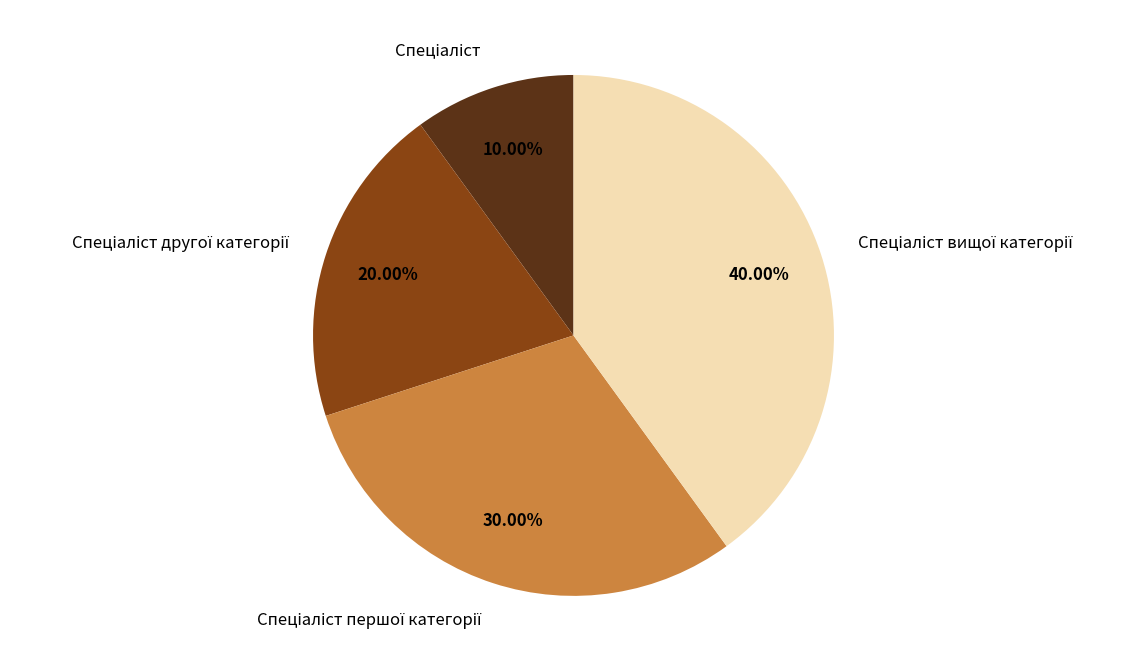

Is there any slice that represents more than half of the pie?

No